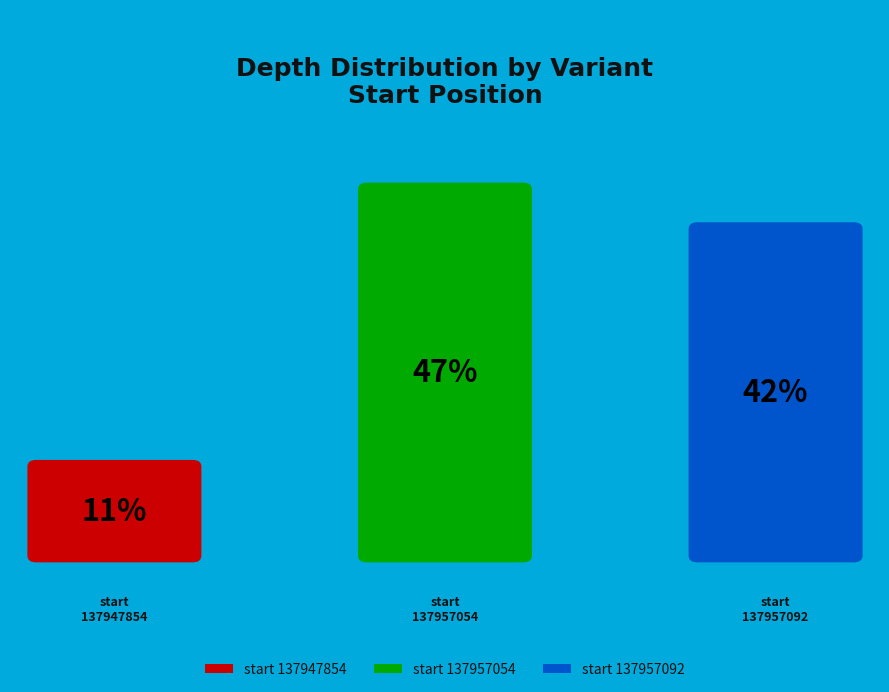

Approximately how many times larger is the value at 137947854 compared to 137957054?

0.2